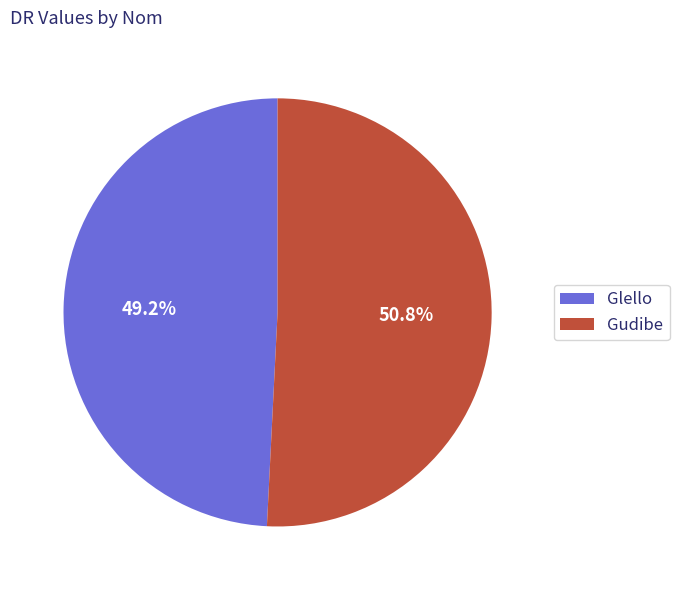

To the nearest percent, what is the average slice percentage?

50%